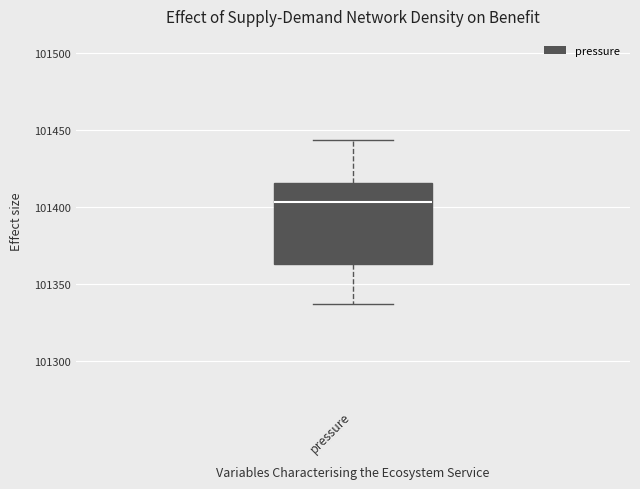

Where is the upper edge of the box for pressure on the y-axis? The values are not printed on the chart, so give them approximately, as read against the axis.

101415